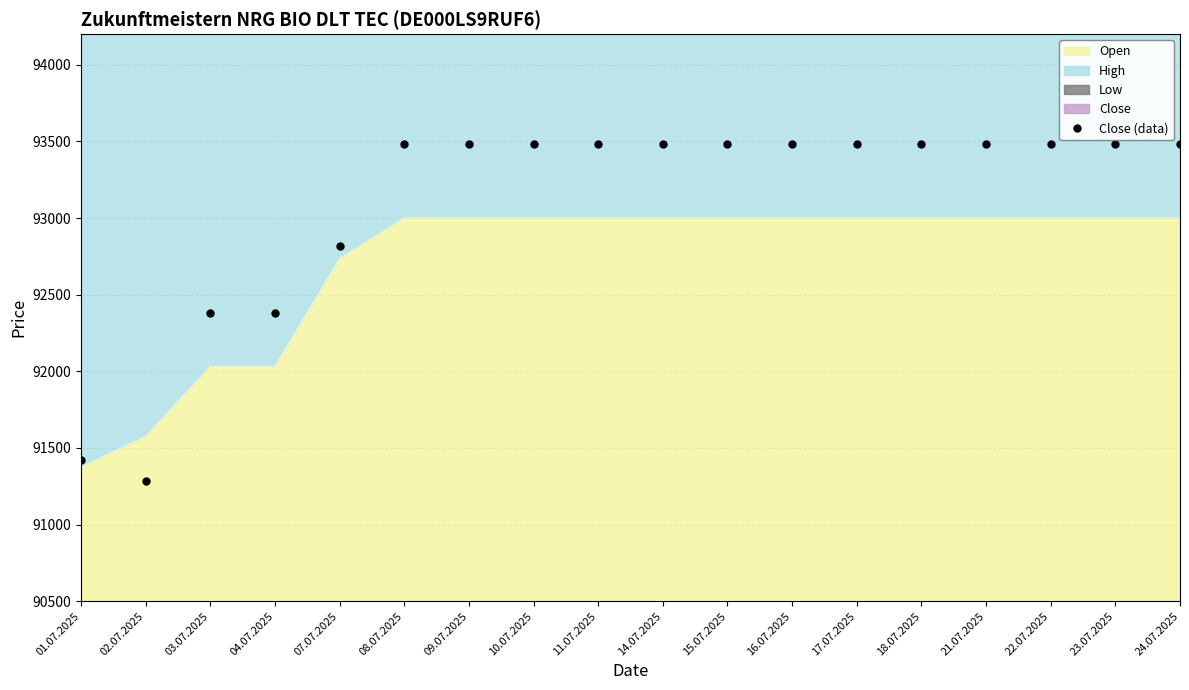

Which has a higher value, 10.07.2025 or 18.07.2025?

10.07.2025